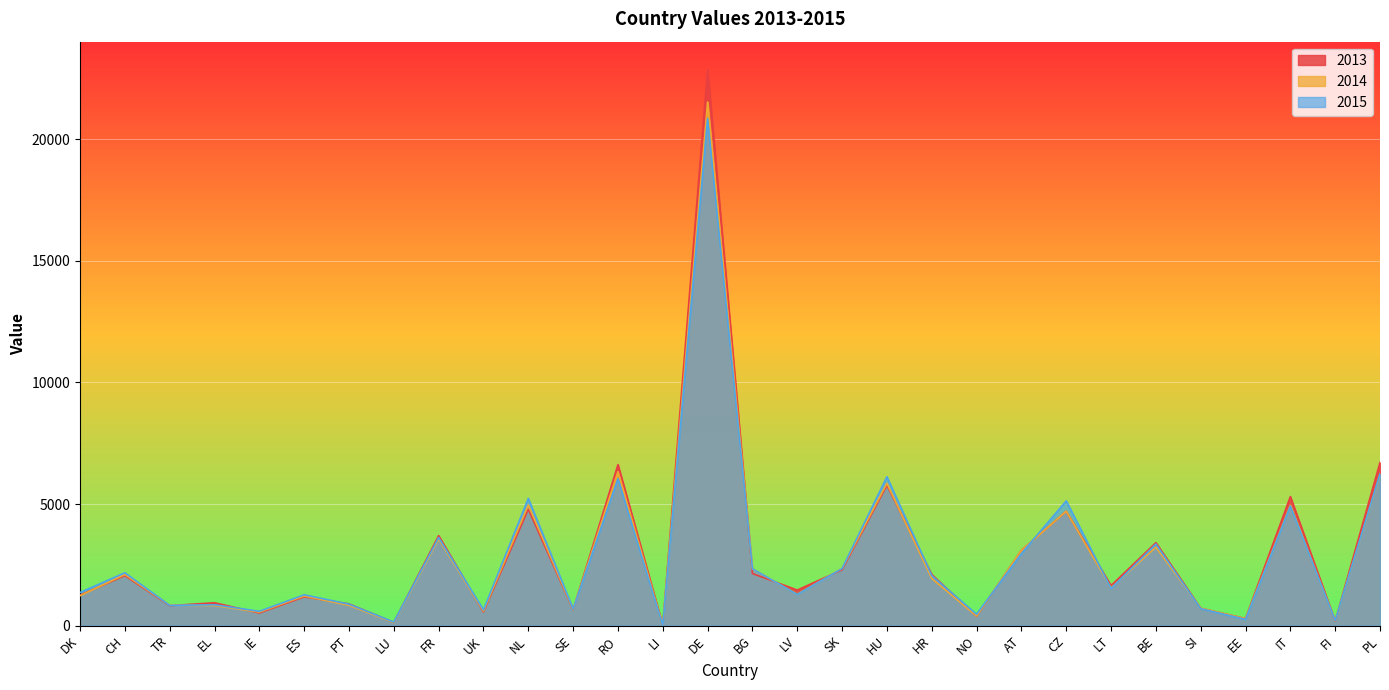

Reading left to right, list all the values displayed in this chart.

2013: DK=1255	CH=2057	TR=822	EL=940	IE=519	ES=1183	PT=893	LU=131	FR=3700	UK=563	NL=4786	SE=659	RO=6622	LI=13	DE=22872	BG=2143	LV=1463	SK=2296	HU=5771	HR=2102	NO=388	AT=3097	CZ=4703	LT=1646	BE=3411	SI=714	EE=291	IT=5306	FI=187	PL=6710
2014: DK=1229	CH=2105	TR=840	EL=825	IE=556	ES=1220	PT=835	LU=128	FR=3559	UK=601	NL=4960	SE=669	RO=6328	LI=11	DE=21532	BG=2333	LV=1287	SK=2352	HU=5851	HR=1942	NO=396	AT=3089	CZ=4706	LT=1556	BE=3230	SI=716	EE=284	IT=4946	FI=204	PL=6209
2015: DK=1363	CH=2174	TR=832	EL=859	IE=588	ES=1267	PT=882	LU=146	FR=3622	UK=645	NL=5233	SE=684	RO=6047	LI=7	DE=20863	BG=2338	LV=1281	SK=2348	HU=6121	HR=2055	NO=466	AT=2963	CZ=5131	LT=1529	BE=3353	SI=697	EE=256	IT=4916	FI=207	PL=6241